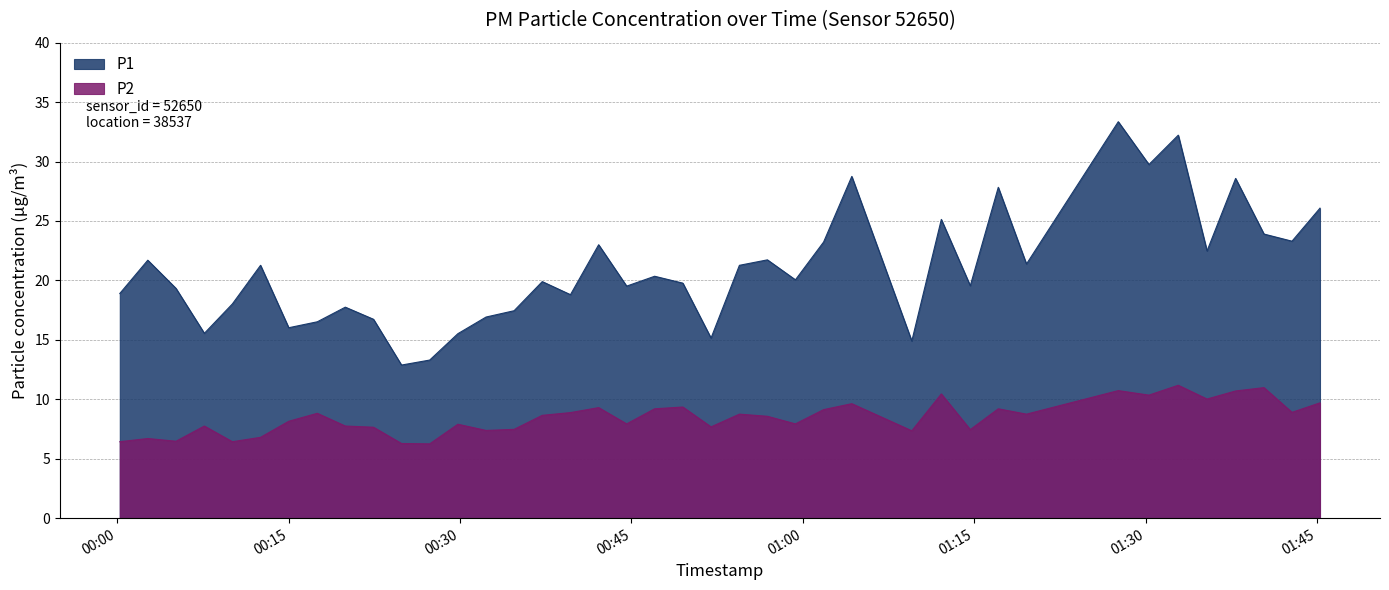

Reading right to left, extract all data points from this chart.

P1: 26.1	23.3	23.9	28.6	22.5	32.2	29.8	33.4	21.4	27.8	19.6	25.1	14.9	28.8	23.2	20.1	21.7	21.3	15.2	19.8	20.4	19.5	23.0	18.8	19.9	17.4	16.9	15.5	13.3	12.9	16.7	17.8	16.5	16.0	21.3	18.0	15.6	19.3	21.7	18.9
P2: 9.7	8.9	11.0	10.7	10.0	11.2	10.3	10.7	8.8	9.2	7.5	10.4	7.3	9.6	9.1	7.9	8.6	8.8	7.7	9.3	9.2	7.9	9.3	8.9	8.7	7.5	7.4	7.9	6.2	6.3	7.7	7.8	8.8	8.2	6.8	6.4	7.8	6.5	6.7	6.4